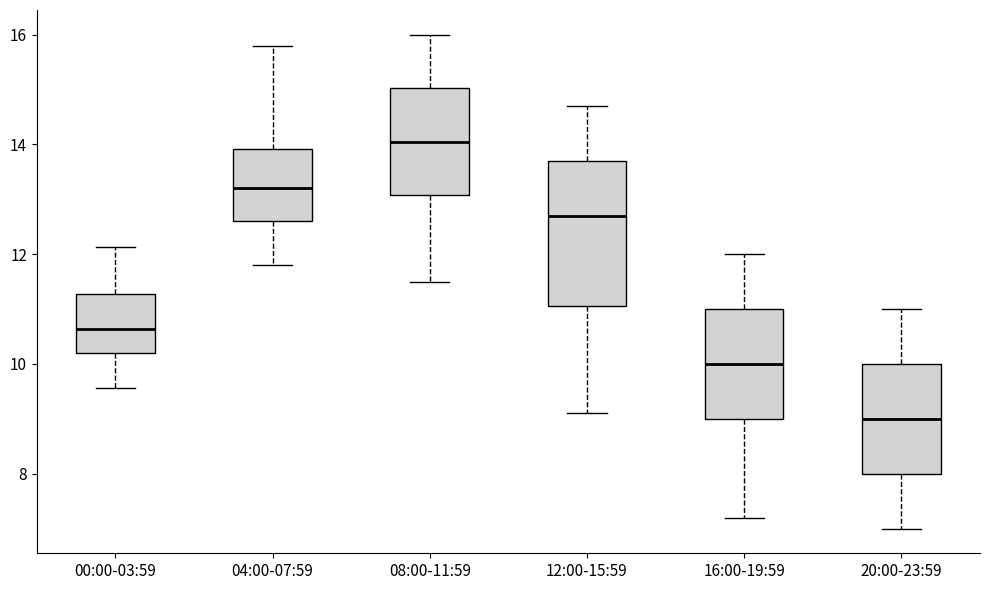

Which box's median line is the lowest?

20:00-23:59